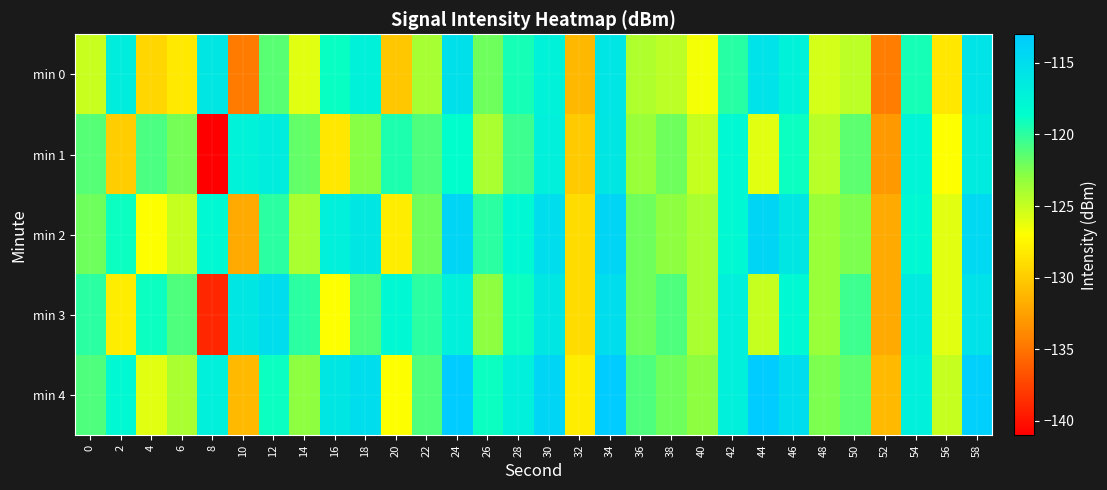

At 42, list the series in order from largest to smallest.

min 3, min 4, min 1, min 2, min 0